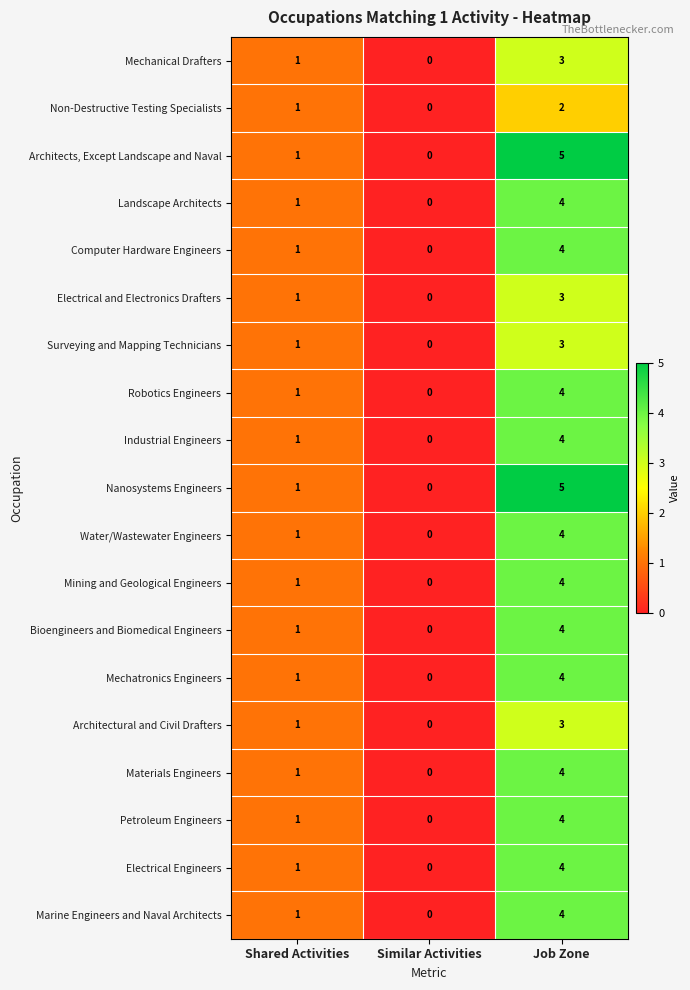

Which label corresponds to the smallest value in the chart?

Similar Activities